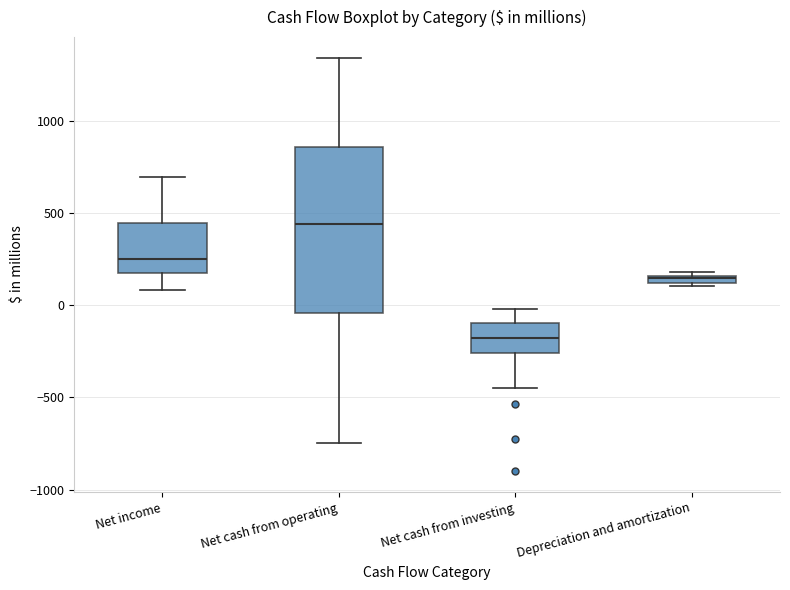

Which box has the highest median line?

Net cash from operating